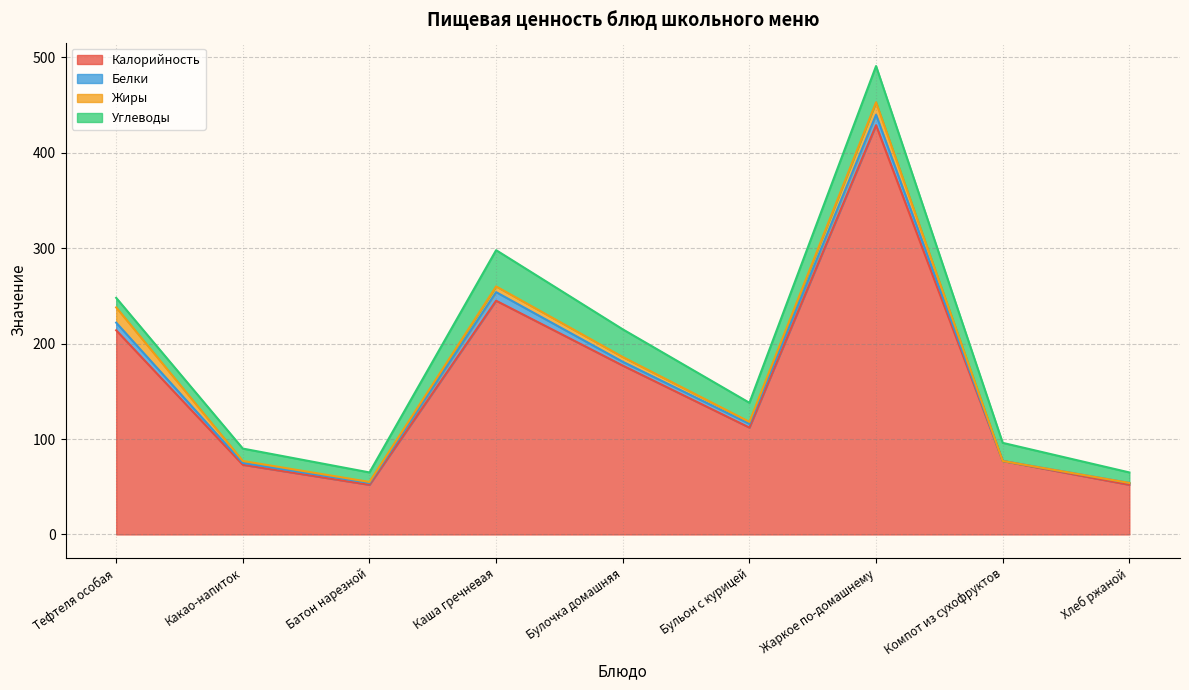

Reading left to right, extract all data points from this chart.

Калорийность: Тефтеля особая=214	Какао-напиток=73	Батон нарезной=52	Каша гречневая=245	Булочка домашняя=177	Бульон с курицей=112	Жаркое по-домашнему=429	Компот из сухофруктов=77	Хлеб ржаной=52
Белки: Тефтеля особая=8	Какао-напиток=2	Батон нарезной=2	Каша гречневая=9	Булочка домашняя=4	Бульон с курицей=4	Жаркое по-домашнему=11	Компот из сухофруктов=0	Хлеб ржаной=2
Жиры: Тефтеля особая=16	Какао-напиток=2	Батон нарезной=1	Каша гречневая=6	Булочка домашняя=5	Бульон с курицей=2	Жаркое по-домашнему=13	Компот из сухофруктов=0	Хлеб ржаной=0
Углеводы: Тефтеля особая=10	Какао-напиток=13	Батон нарезной=10	Каша гречневая=38	Булочка домашняя=29	Бульон с курицей=20	Жаркое по-домашнему=38	Компот из сухофруктов=19	Хлеб ржаной=11